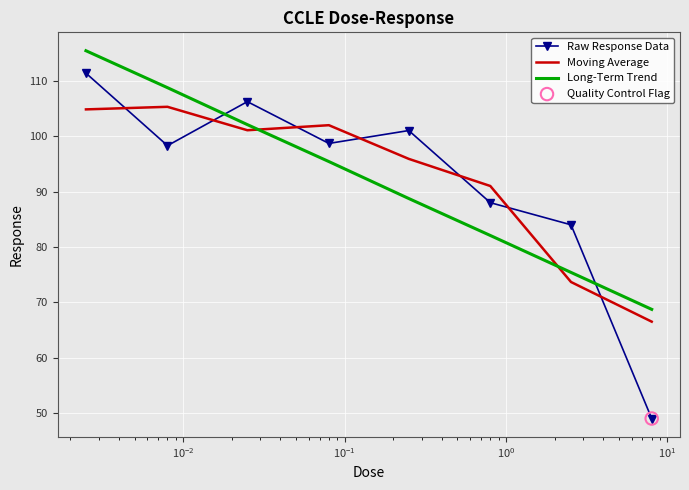

Which series has the widest spread of values?

Raw Response Data